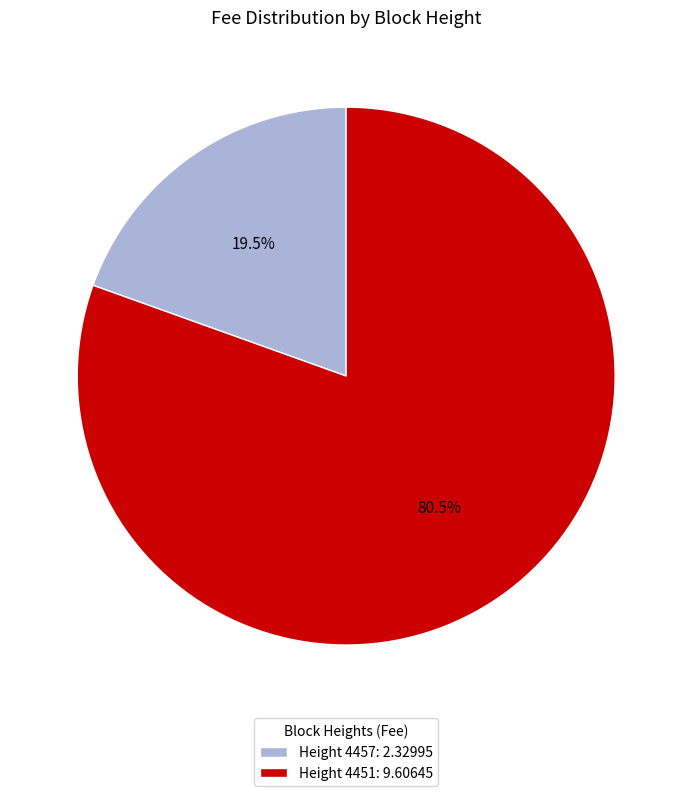

Does Height 4457: 2.32995 represent more than half of the total?

No